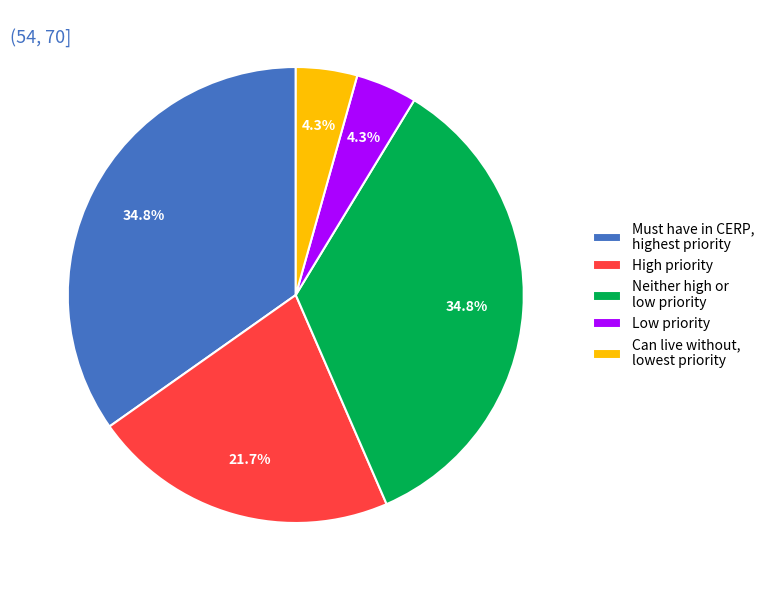

To the nearest percent, what percentage of the pie is Must have in CERP, highest priority?

35%